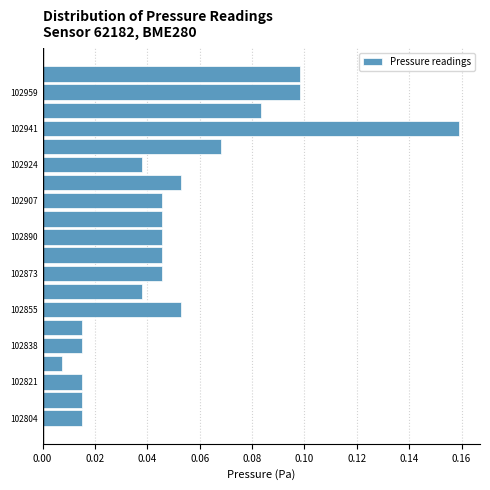

What is the length of the bar covering 102808.6 to 102817.2 on the y-axis? Neither the bar edges nor the lengths are printed on the chart, so give them approximately, as read against the axes.

0.016